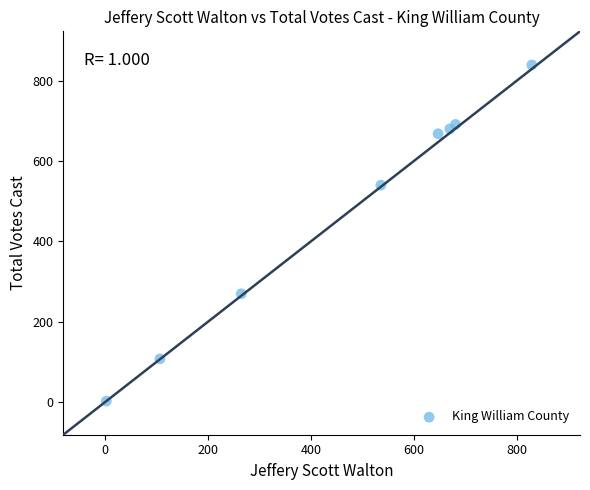

What Y value in the scatter plot is closest to 421?

540